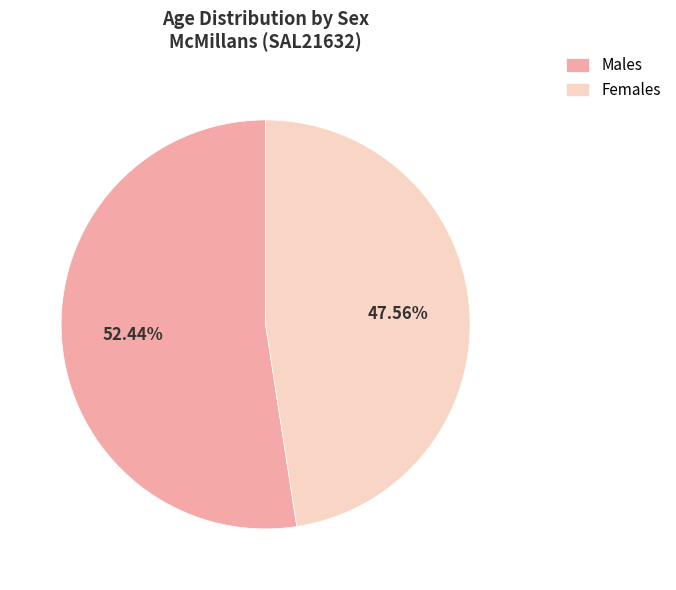

Do Females and Males together represent more than half of the pie?

Yes